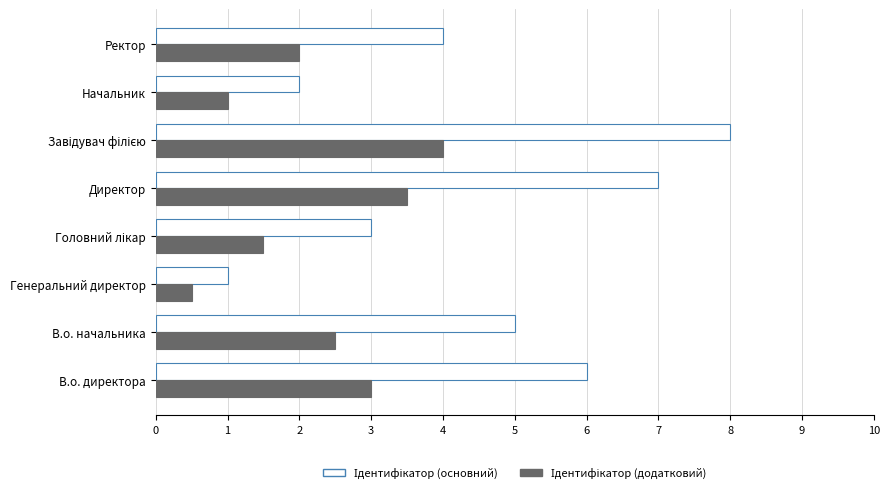

What is the total value across all series at В.о. начальника?

7.5